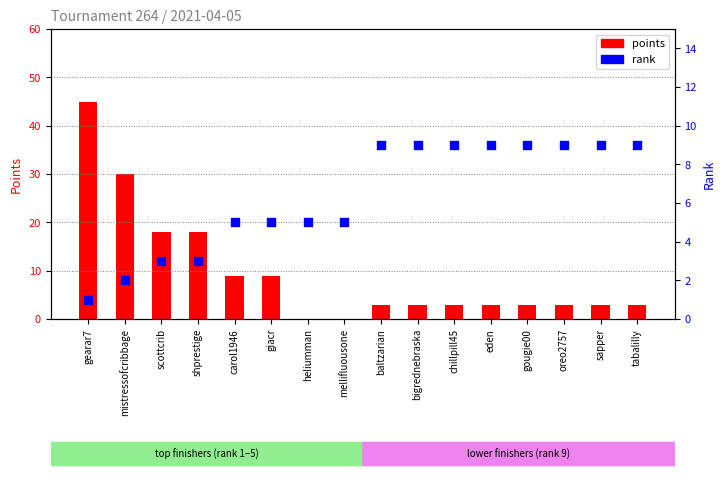

Which series has the largest Y range (max minus min)?

points